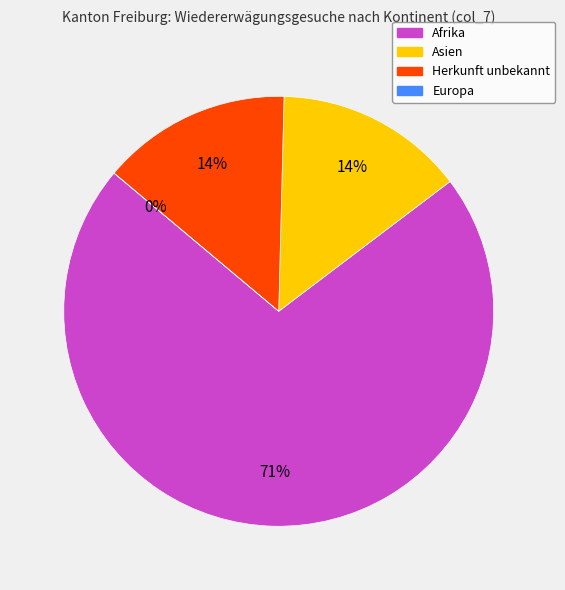

Rank the categories by value from highest to lowest.

Afrika, Asien, Herkunft unbekannt, Europa